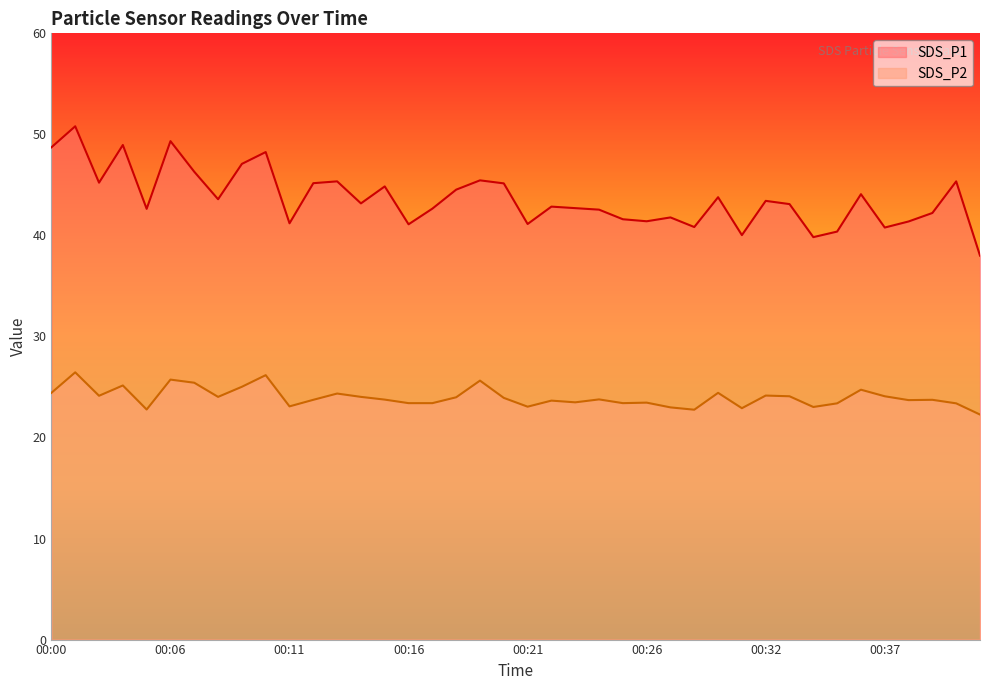

What is the difference between the maximum and second lowest values in the SDS_P2 series?

3.7